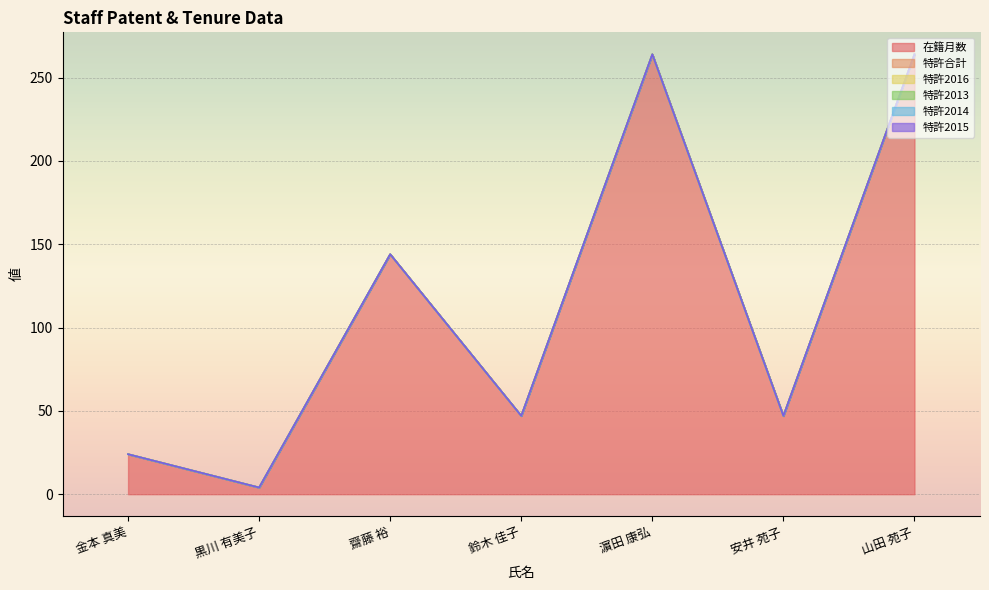

Which series changed the most between 金本 真美 and 齋藤 裕?

在籍月数